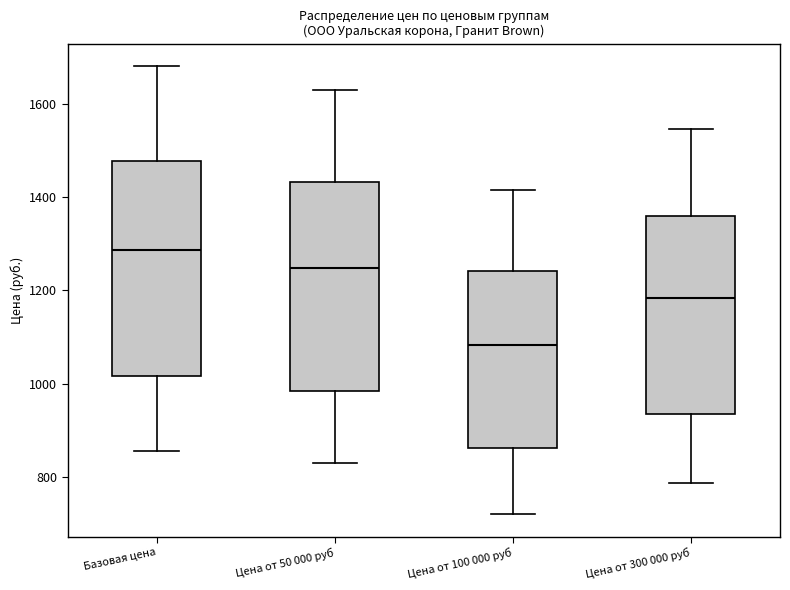

Reading left to right, transcribe this box plot: for each box, give where its median line is, the range the box spans, and where its two whiskers end, as read against the y-axis. The values are not printed on the chart, so give them approximately, as read against the axis.

Базовая цена: median 1280, box 1020 to 1480, whiskers 860 to 1680
Цена от 50 000 руб: median 1240, box 980 to 1440, whiskers 820 to 1640
Цена от 100 000 руб: median 1080, box 860 to 1240, whiskers 720 to 1420
Цена от 300 000 руб: median 1180, box 940 to 1360, whiskers 780 to 1540